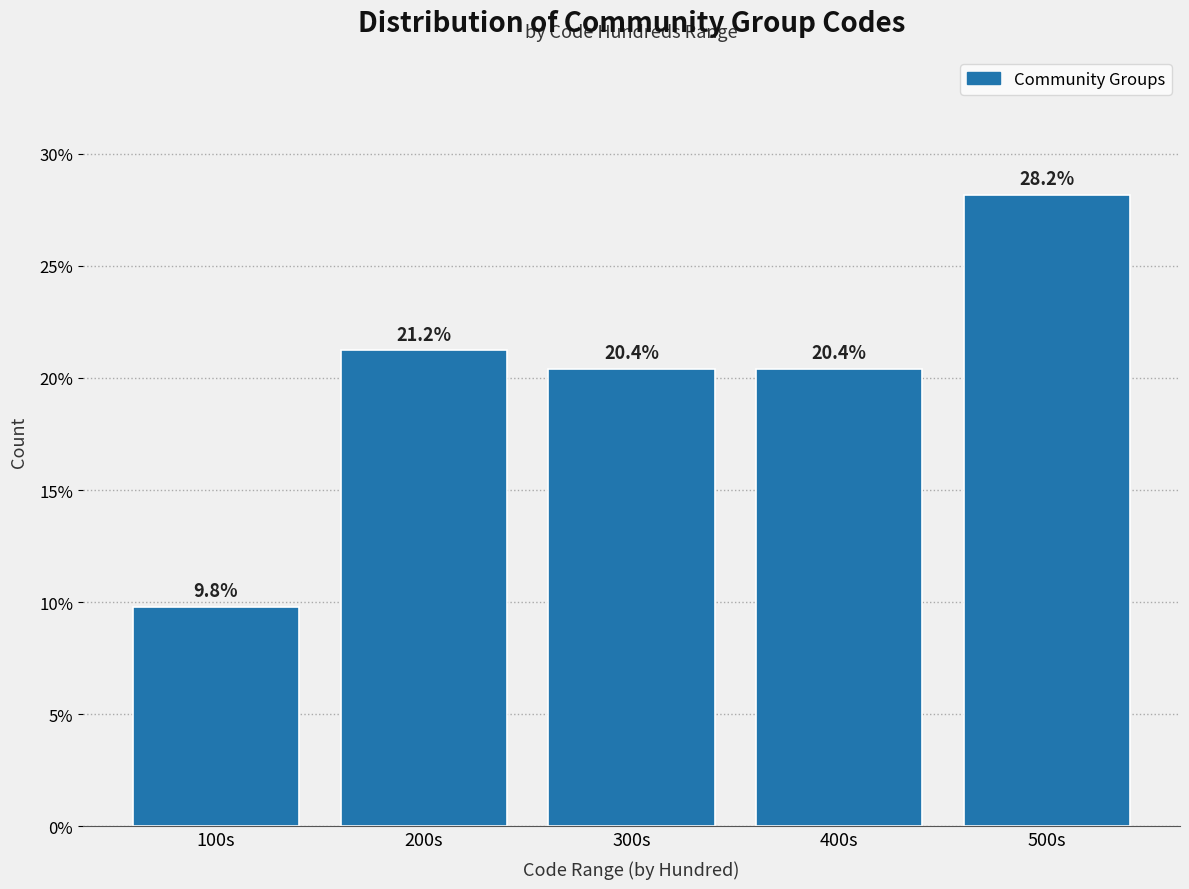

Reading left to right, list all the values displayed in this chart.

100s=9.8	200s=21.2	300s=20.4	400s=20.4	500s=28.2